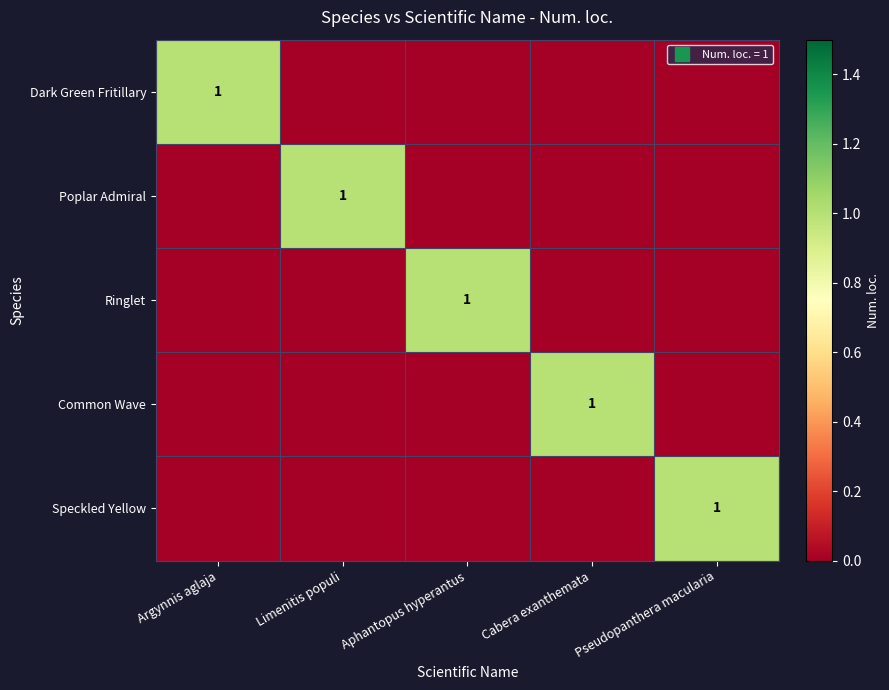

How many positive values does the Common Wave series have?

1